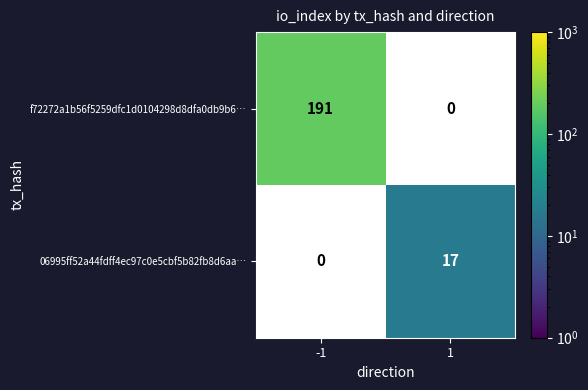

The 06995ff52a44fdff4ec97c0e5cbf5b82fb8d6aa… series shows 8 at 1. True or false?

False